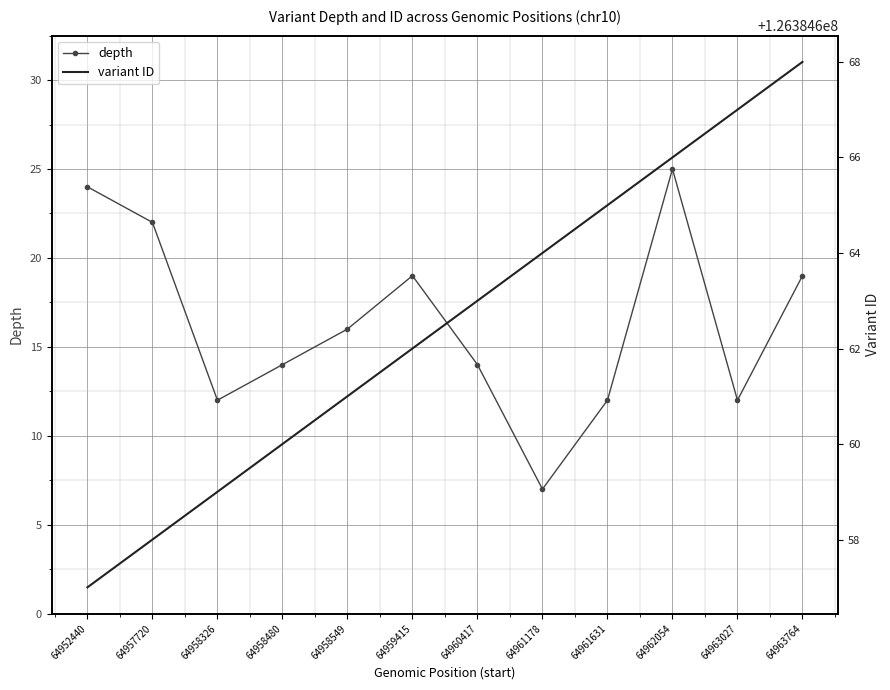

What is the value of the depth point at the 4th from the left?

14